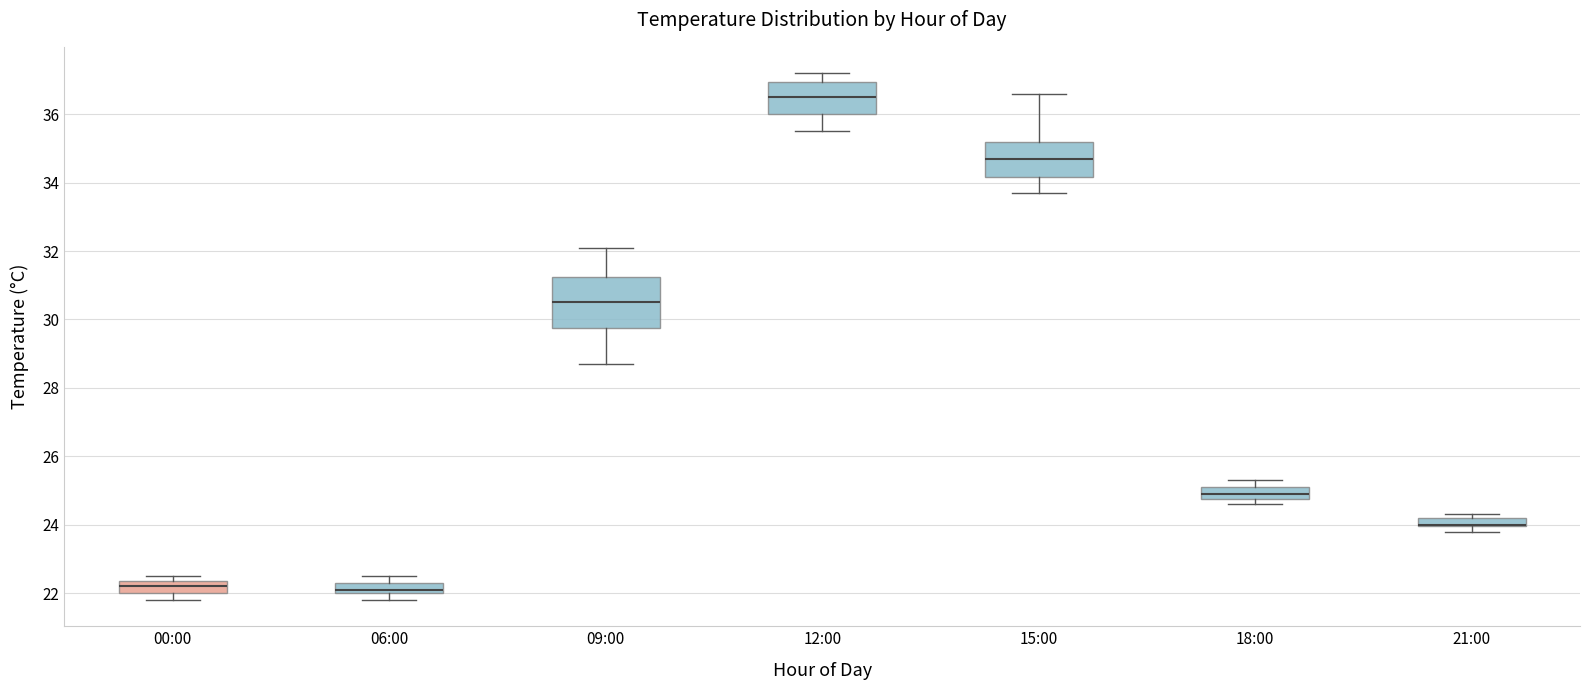

Which box is the tallest, from its lower edge to its upper edge?

09:00